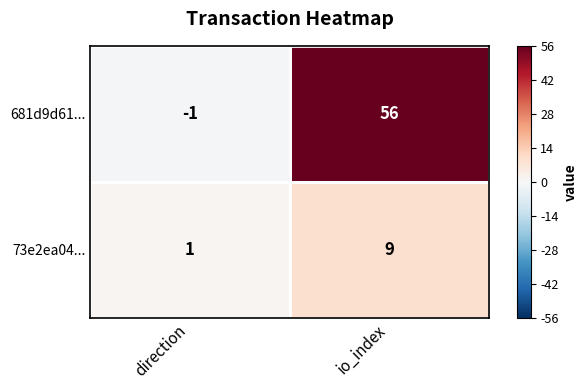

Which series changed the most between direction and io_index?

681d9d61...